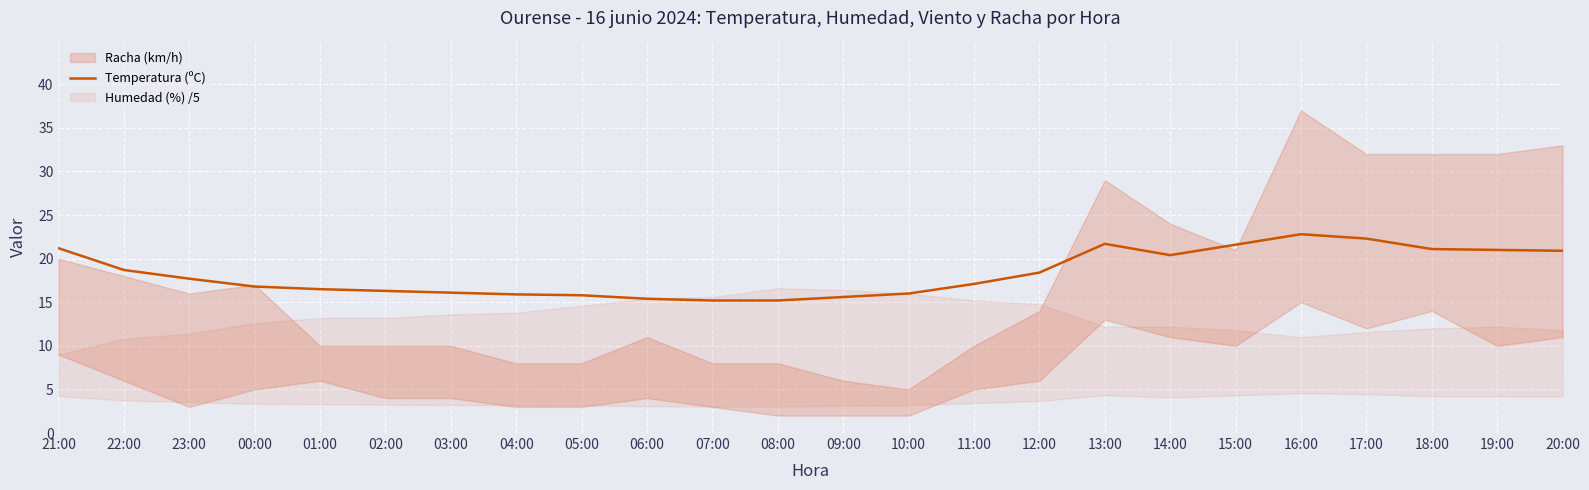

How many points are lower than both their immediate neighbors (excluding endpoints)?

1